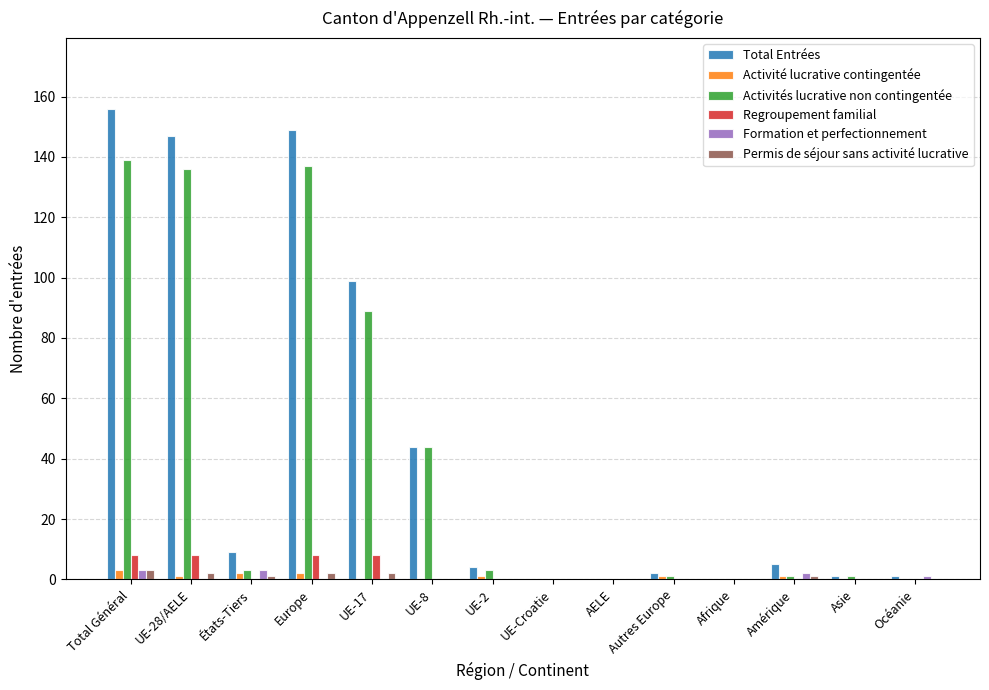

What is the total value across all series at UE-8?

88